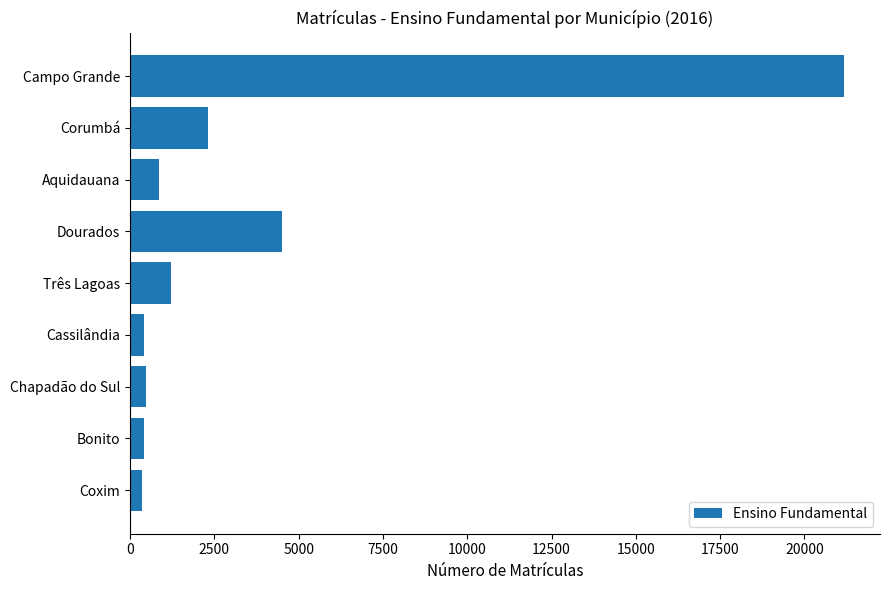

What is the label of the 7th bar from the bottom?

Aquidauana